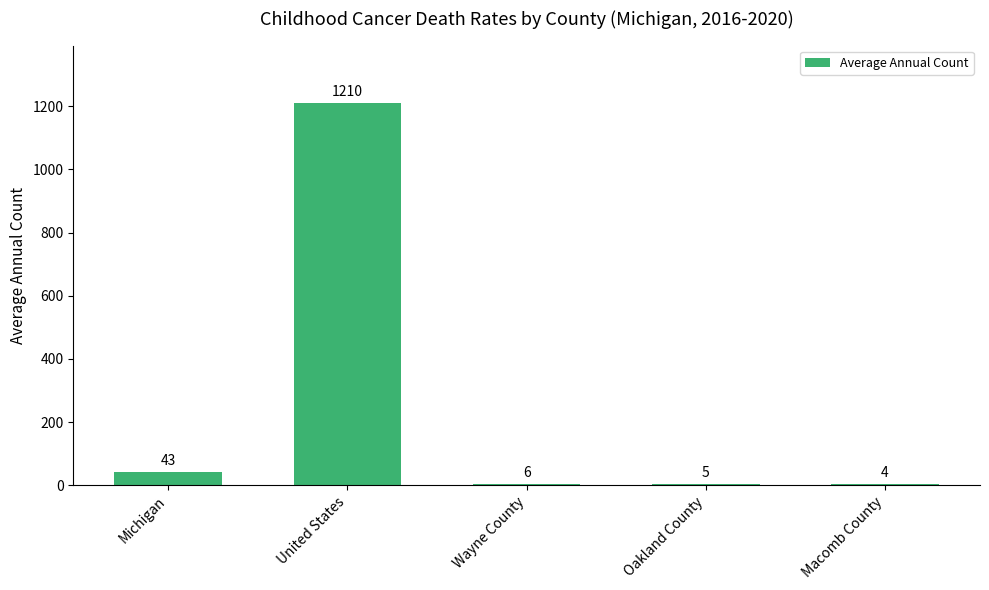

What is the sum of all values?

1268